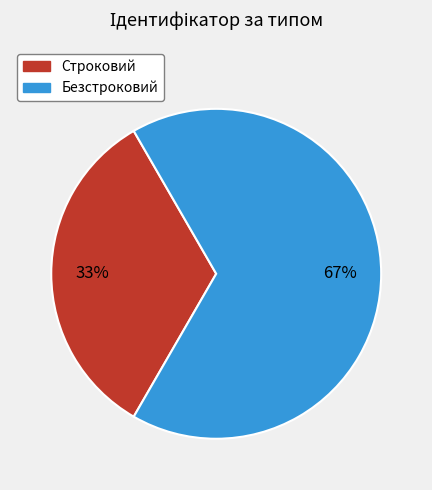

To the nearest percent, what is the average slice percentage?

50%